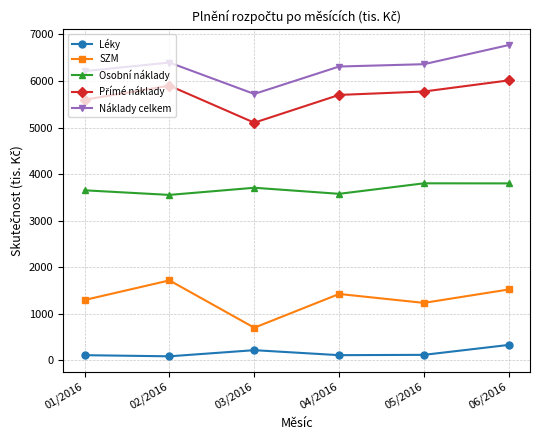

What is the label of the 6th point from the left?

06/2016